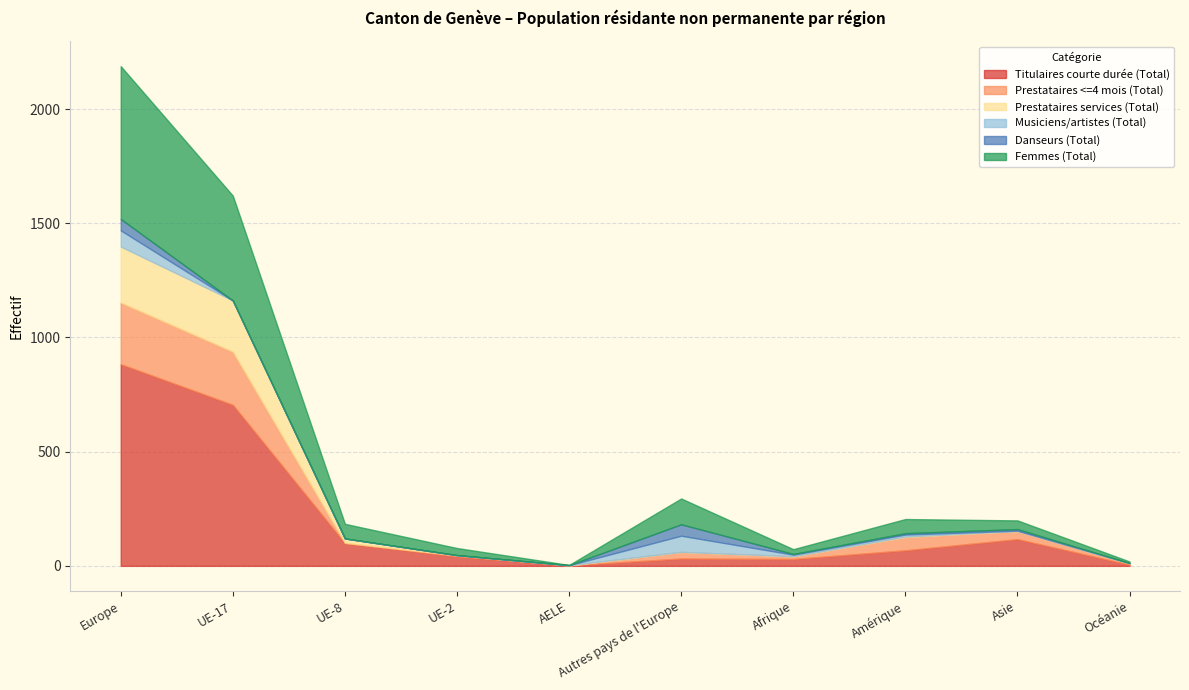

Is the value of Prestataires <=4 mois (Total) at UE-2 greater than the value of Titulaires courte durée (Total) at Amérique?

No